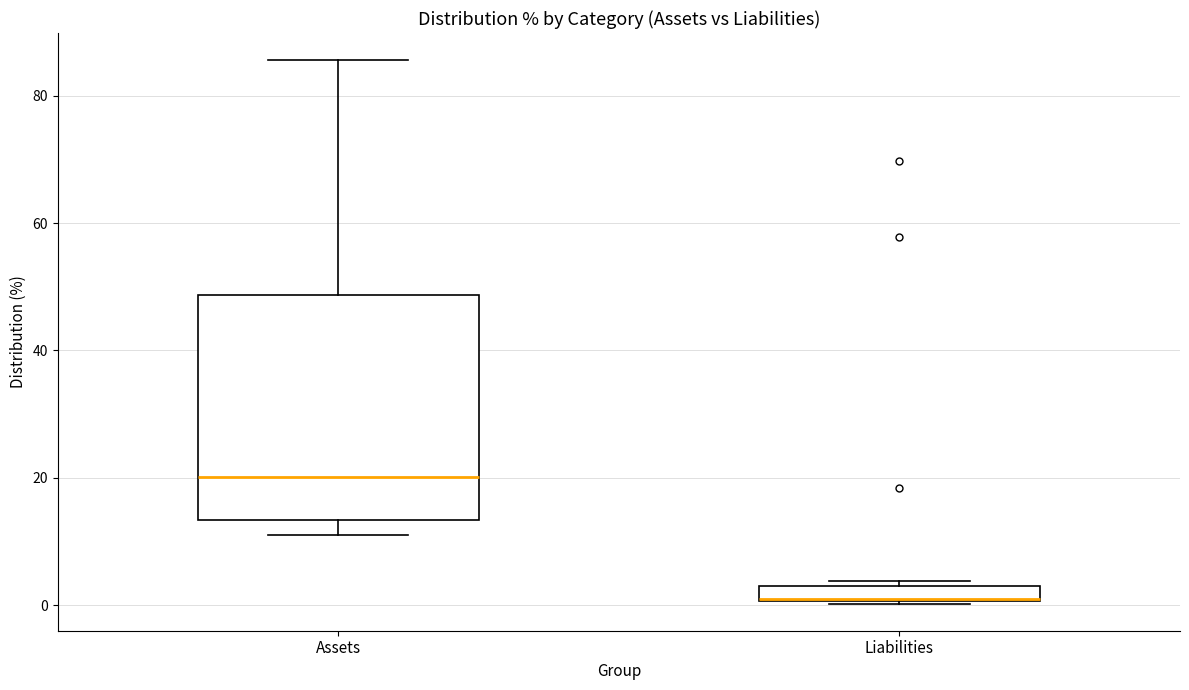

Which box is the tallest, from its lower edge to its upper edge?

Assets